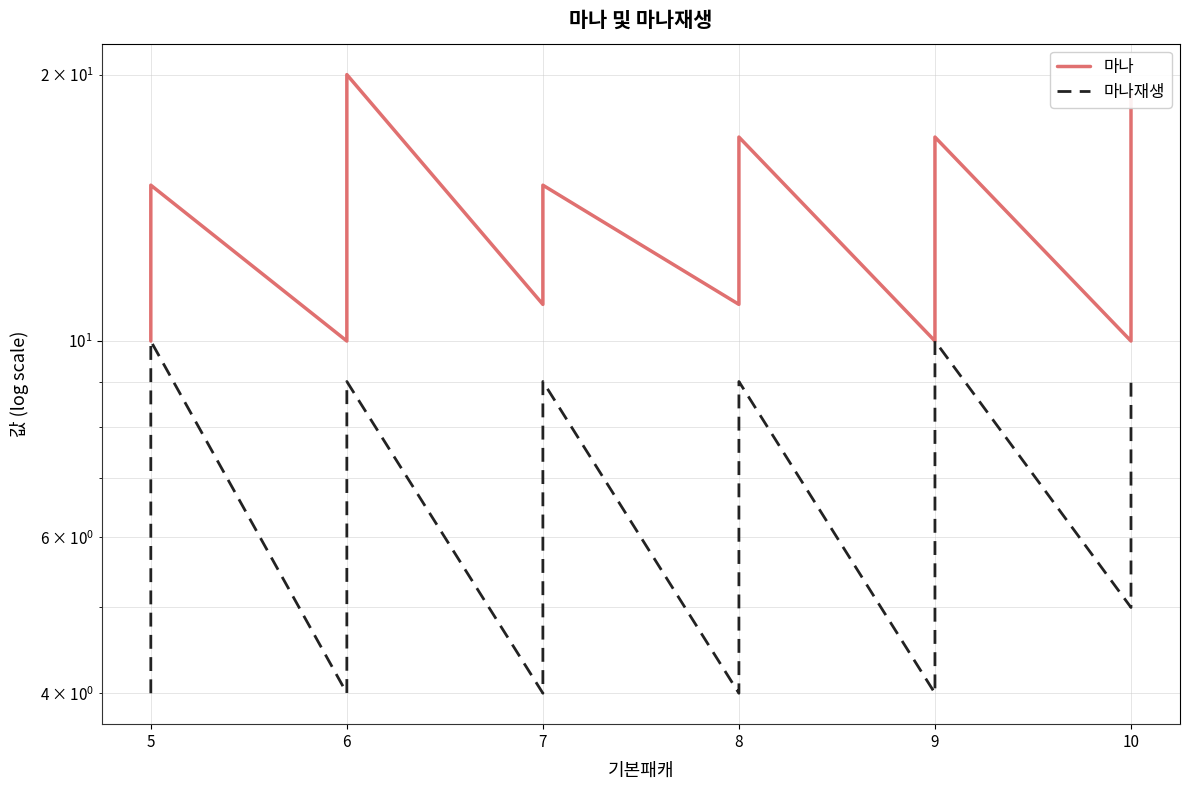

What is the difference between the maximum and minimum values in the 마나 series?

10